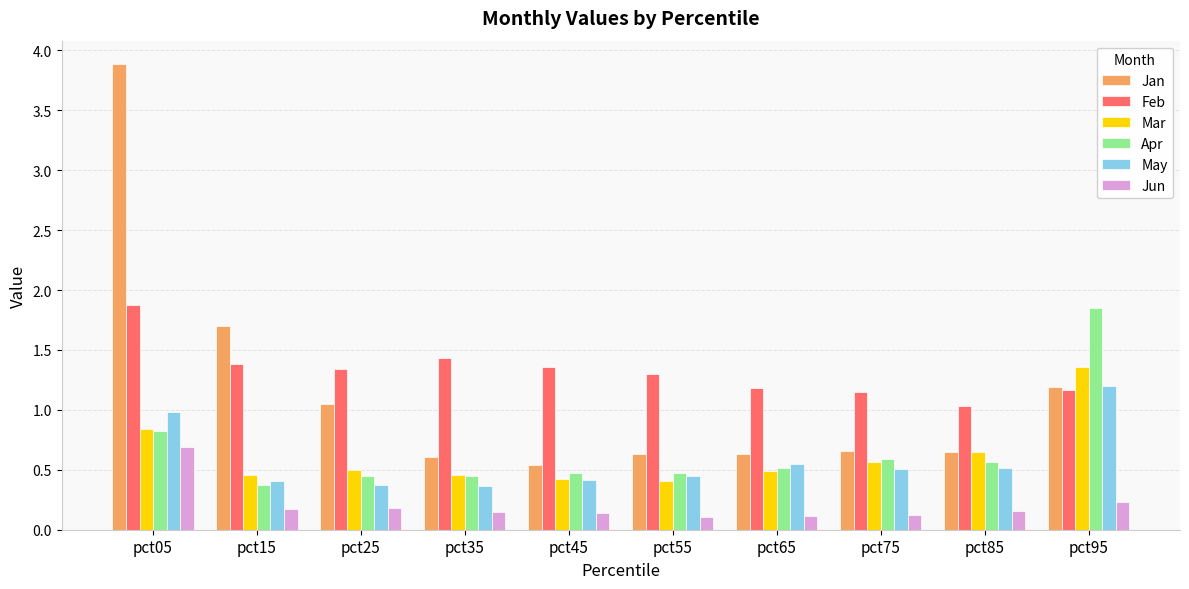

Which series has the largest total across all categories?

Feb